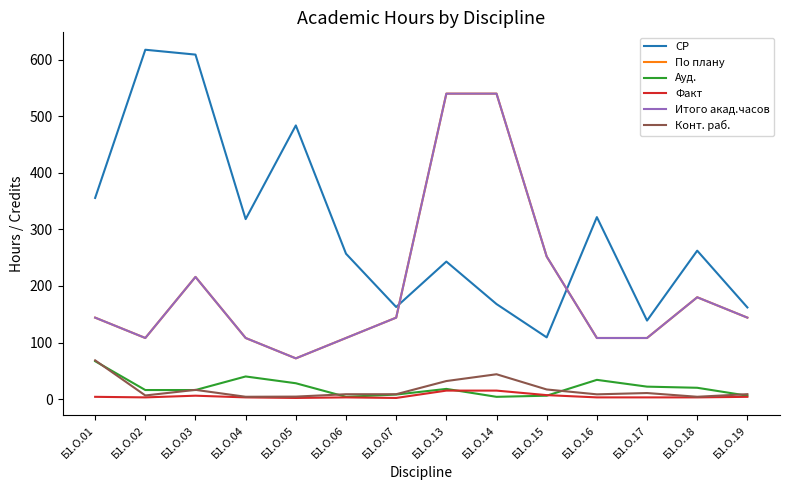

Reading right to left, extract all data points from this chart.

СР: Б1.О.19=162.0	Б1.О.18=262.4	Б1.О.17=138.8	Б1.О.16=321.7	Б1.О.15=109.1	Б1.О.14=168.0	Б1.О.13=243.1	Б1.О.07=162.8	Б1.О.06=257.0	Б1.О.05=483.8	Б1.О.04=318.2	Б1.О.03=609.0	Б1.О.02=617.6	Б1.О.01=355.6
По плану: Б1.О.19=144.0	Б1.О.18=180.0	Б1.О.17=108.0	Б1.О.16=108.0	Б1.О.15=252.0	Б1.О.14=540.0	Б1.О.13=540.0	Б1.О.07=144.0	Б1.О.06=108.0	Б1.О.05=72.0	Б1.О.04=108.0	Б1.О.03=216.0	Б1.О.02=108.0	Б1.О.01=144.0
Ауд.: Б1.О.19=6.0	Б1.О.18=20.0	Б1.О.17=22.0	Б1.О.16=34.0	Б1.О.15=6.0	Б1.О.14=4.0	Б1.О.13=18.0	Б1.О.07=8.0	Б1.О.06=4.0	Б1.О.05=28.0	Б1.О.04=40.0	Б1.О.03=16.0	Б1.О.02=16.0	Б1.О.01=67.0
Факт: Б1.О.19=4.0	Б1.О.18=3.0	Б1.О.17=3.0	Б1.О.16=3.0	Б1.О.15=7.0	Б1.О.14=15.0	Б1.О.13=15.0	Б1.О.07=2.0	Б1.О.06=3.0	Б1.О.05=2.0	Б1.О.04=3.0	Б1.О.03=6.0	Б1.О.02=3.0	Б1.О.01=4.0
Итого акад.часов: Б1.О.19=144.0	Б1.О.18=180.0	Б1.О.17=108.0	Б1.О.16=108.0	Б1.О.15=252.0	Б1.О.14=540.0	Б1.О.13=540.0	Б1.О.07=144.0	Б1.О.06=108.0	Б1.О.05=72.0	Б1.О.04=108.0	Б1.О.03=216.0	Б1.О.02=108.0	Б1.О.01=144.0
Конт. раб.: Б1.О.19=8.7	Б1.О.18=4.1	Б1.О.17=10.7	Б1.О.16=8.4	Б1.О.15=17.0	Б1.О.14=43.9	Б1.О.13=31.9	Б1.О.07=8.6	Б1.О.06=8.6	Б1.О.05=4.4	Б1.О.04=4.1	Б1.О.03=16.3	Б1.О.02=6.4	Б1.О.01=68.5